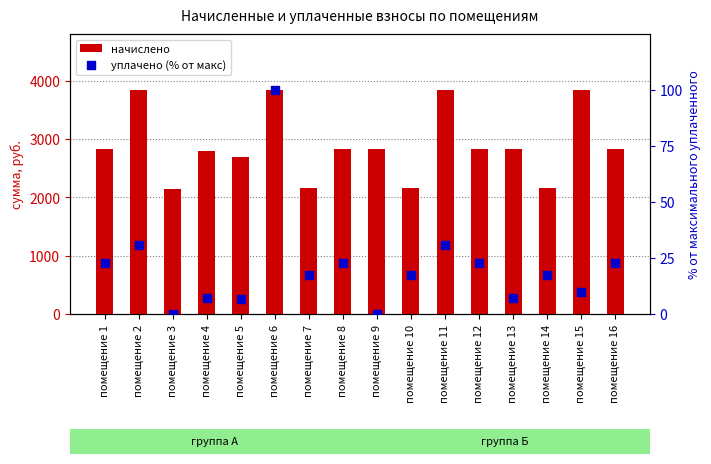

Is the value of уплачено (% от макс) at помещение 9 greater than the value of начислено at помещение 13?

No